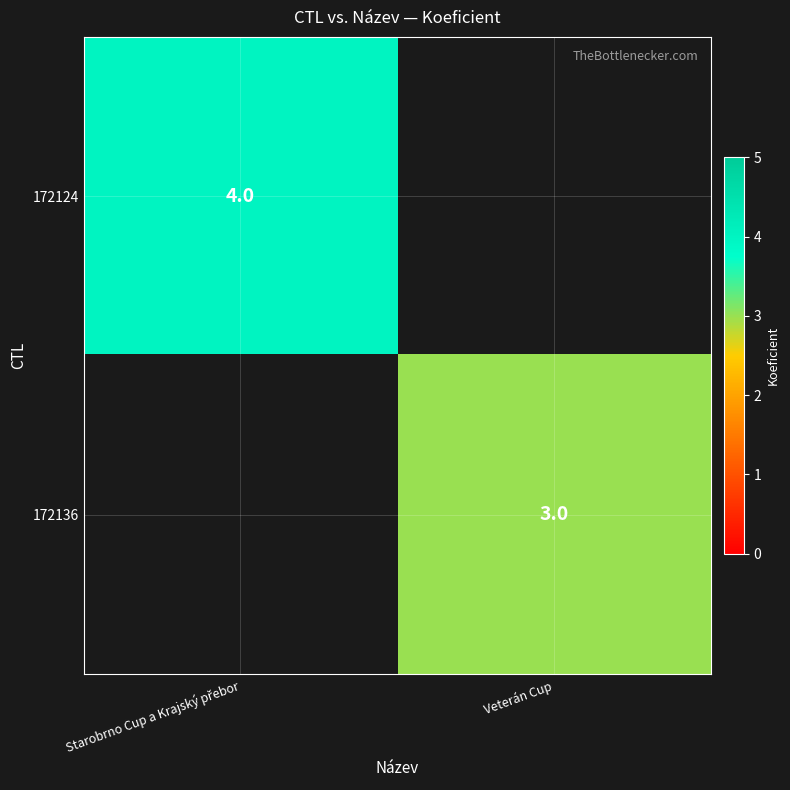

The 172136 series shows 3 at Veterán Cup. True or false?

True